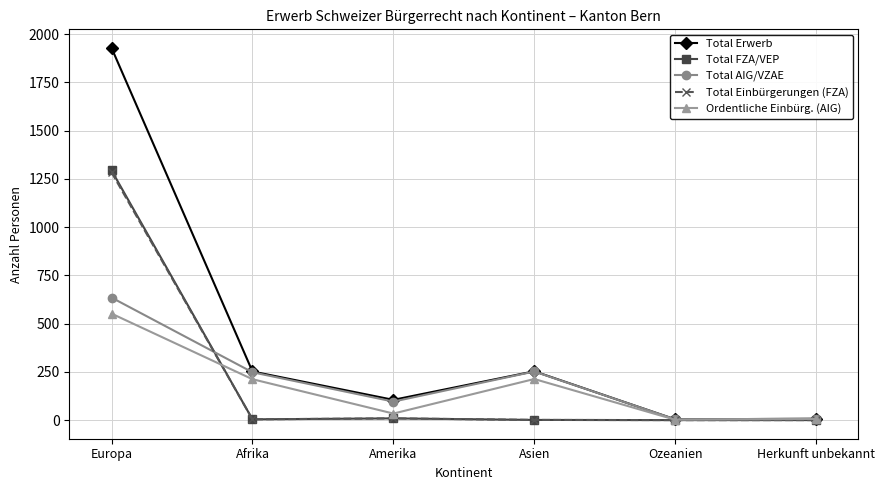

What is the difference between the maximum and second lowest values in the Total FZA/VEP series?

1294